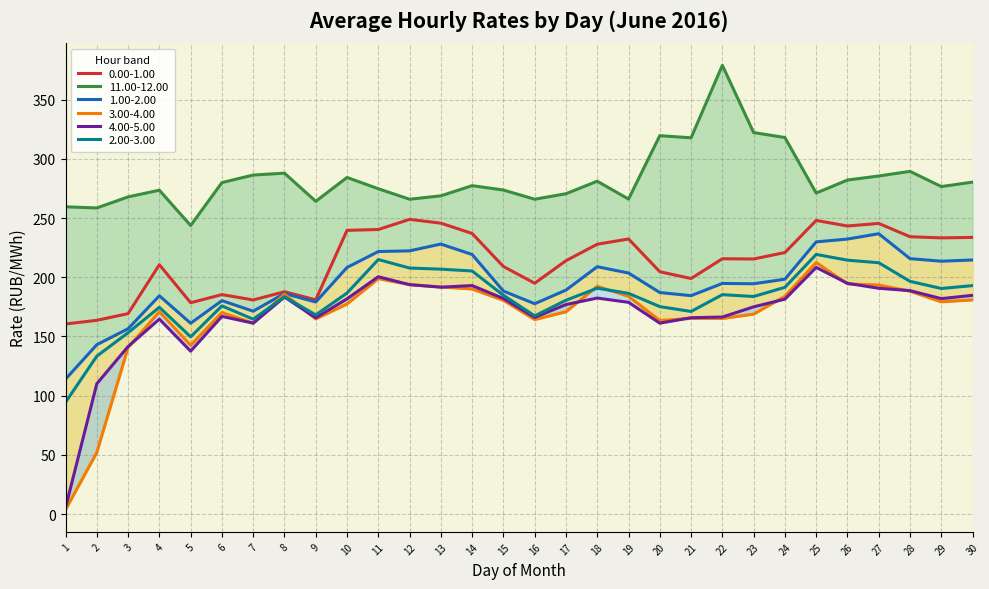

Reading left to right, what are all the values shown in this chart?

0.00-1.00: 1=160.5	2=163.6	3=169.3	4=210.6	5=178.5	6=185.4	7=180.8	8=187.8	9=181.0	10=239.6	11=240.4	12=248.9	13=245.7	14=237.0	15=209.1	16=195.0	17=214.0	18=227.9	19=232.4	20=204.7	21=198.9	22=215.6	23=215.4	24=220.9	25=248.0	26=243.3	27=245.5	28=234.3	29=233.3	30=233.7
11.00-12.00: 1=259.5	2=258.6	3=267.9	4=273.6	5=243.7	6=280.0	7=286.4	8=287.9	9=264.2	10=284.3	11=274.8	12=265.9	13=268.8	14=277.4	15=273.7	16=265.9	17=270.6	18=281.2	19=266.1	20=319.6	21=317.8	22=379.1	23=322.3	24=318.1	25=271.2	26=282.1	27=285.6	28=289.5	29=276.6	30=280.4
1.00-2.00: 1=113.9	2=143.0	3=156.5	4=184.4	5=161.2	6=180.2	7=171.3	8=186.3	9=179.1	10=208.3	11=221.7	12=222.3	13=228.1	14=219.2	15=188.3	16=177.7	17=189.2	18=208.9	19=203.6	20=187.1	21=184.5	22=194.8	23=194.5	24=198.4	25=229.9	26=232.3	27=236.8	28=215.7	29=213.6	30=214.6
2.00-3.00: 1=94.4	2=133.3	3=153.2	4=174.7	5=149.7	6=175.8	7=164.6	8=183.5	9=168.2	10=186.7	11=215.0	12=207.8	13=206.9	14=205.3	15=184.8	16=167.4	17=180.6	18=190.8	19=186.4	20=175.2	21=171.1	22=185.3	23=183.8	24=191.5	25=219.3	26=214.4	27=212.3	28=196.6	29=190.5	30=193.0
3.00-4.00: 1=3.7	2=52.0	3=140.7	4=170.9	5=142.5	6=170.2	7=161.2	8=185.8	9=164.8	10=177.4	11=198.8	12=193.8	13=191.8	14=190.1	15=180.5	16=164.2	17=170.8	18=192.4	19=183.9	20=163.5	21=165.3	22=165.2	23=168.8	24=183.9	25=212.5	26=194.4	27=193.4	28=188.2	29=179.2	30=180.9
4.00-5.00: 1=5.3	2=110.0	3=141.5	4=164.7	5=137.6	6=166.9	7=161.2	8=183.3	9=165.7	10=181.8	11=200.5	12=193.8	13=191.6	14=193.0	15=182.1	16=166.1	17=177.0	18=182.4	19=178.8	20=161.2	21=165.8	22=166.4	23=175.0	24=181.5	25=208.3	26=194.9	27=190.7	28=188.7	29=182.0	30=184.8